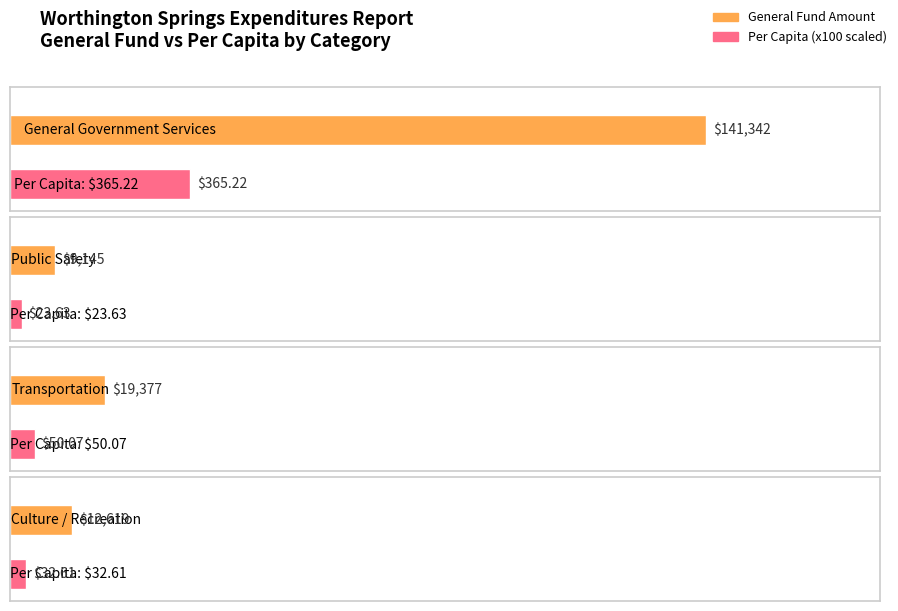

True or false: Account Total has a value of 252652 at General Government Services.

False